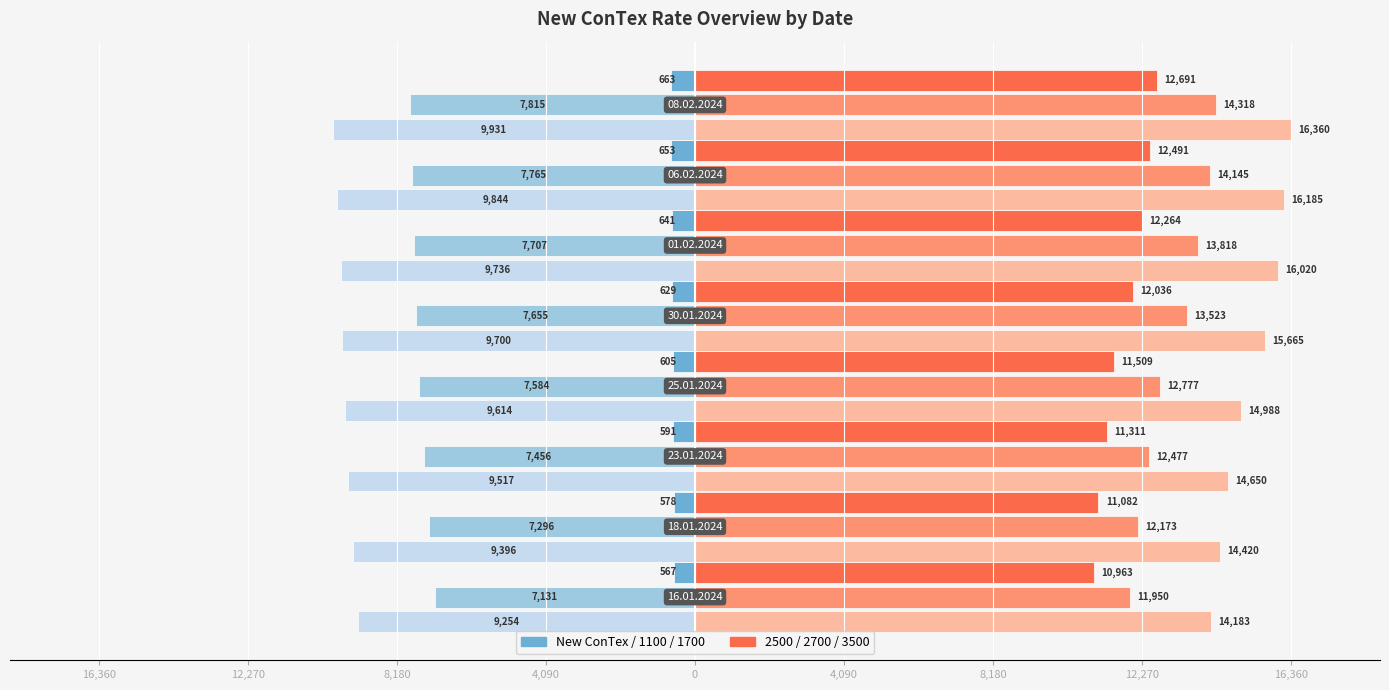

True or false: the data shows -1071 at 8,180.

False